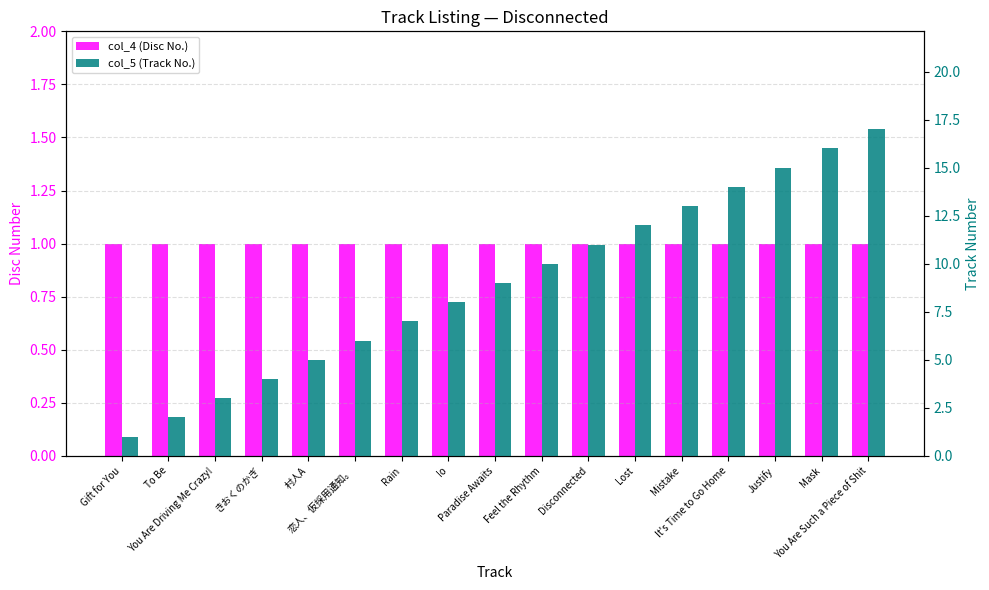

What is the difference between the highest and lowest values at Justify?

14